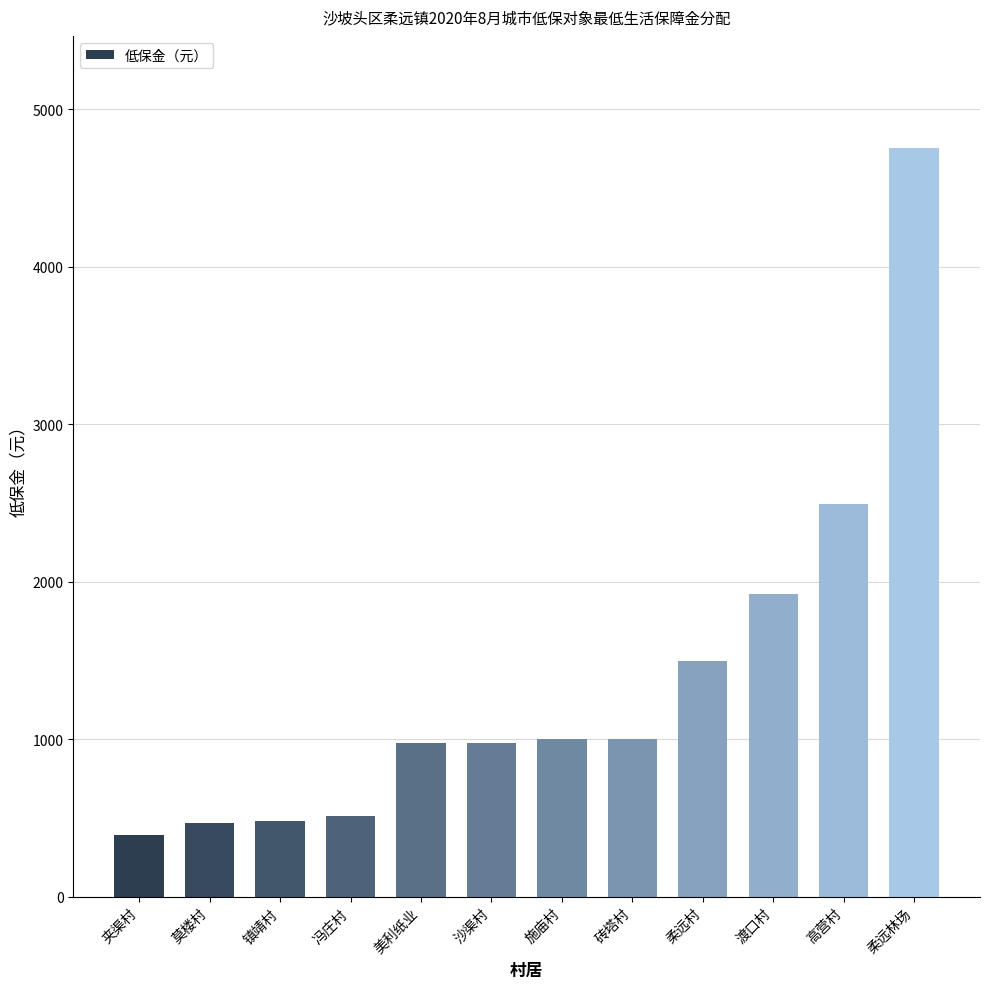

What is the difference between the maximum and second lowest values?

4283